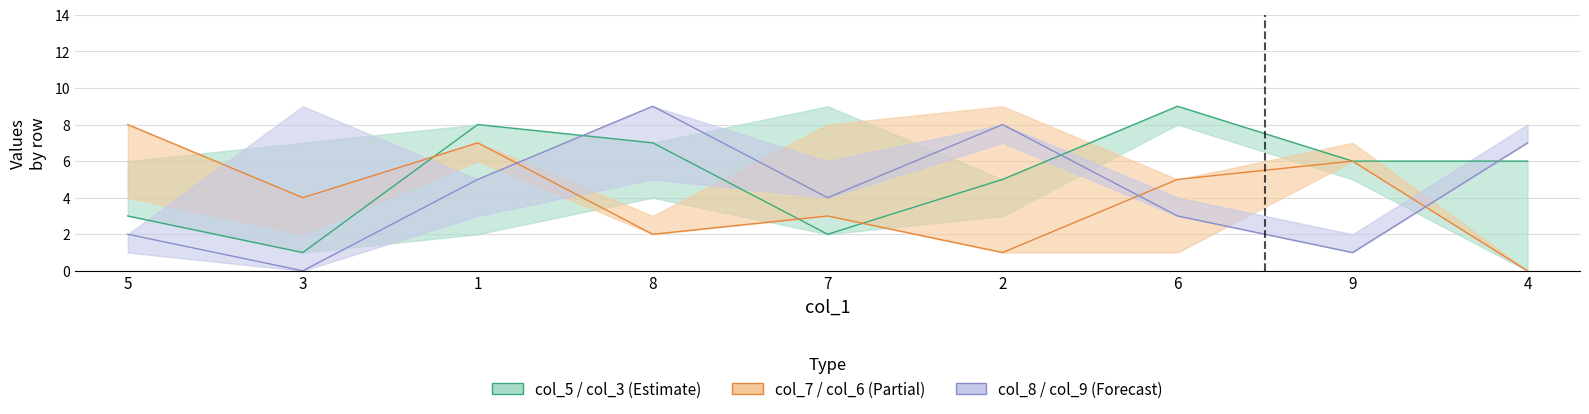

Which series has the widest spread of values?

col_9